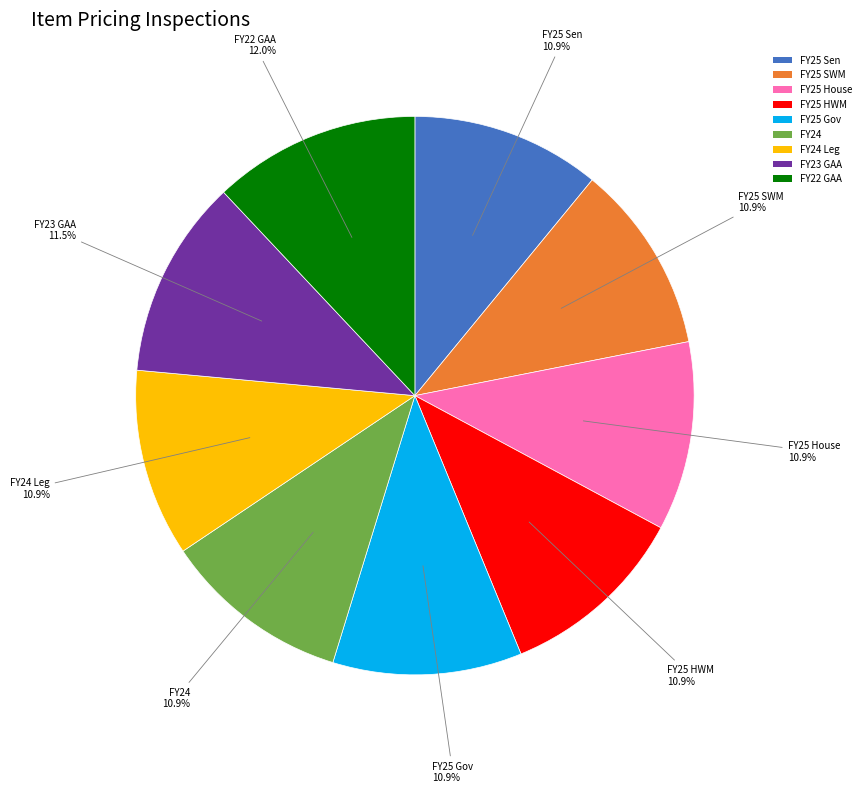

What percentage is the FY24 slice, to the nearest percent?

11%